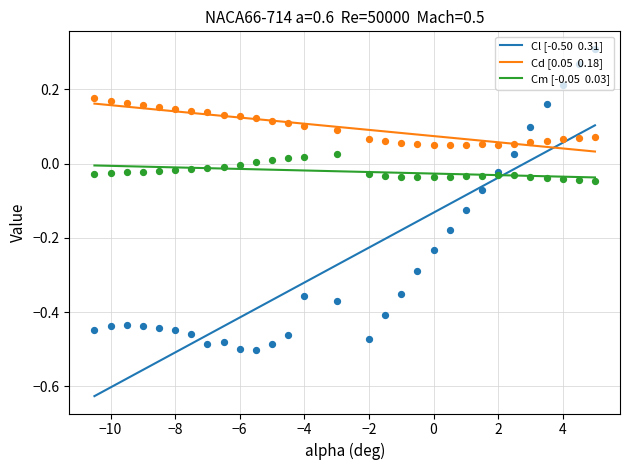

At how many categories does at least one series exceed 0?

30